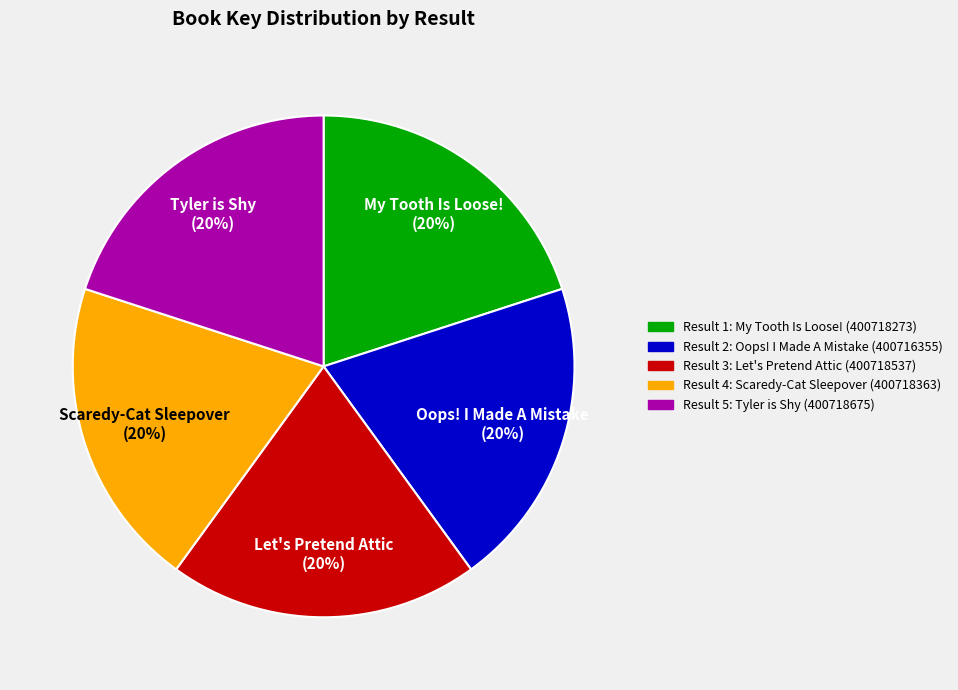

Is the sum of Result 3: Let's Pretend Attic (400718537) and Result 2: Oops! I Made A Mistake (400716355) greater than half?

No